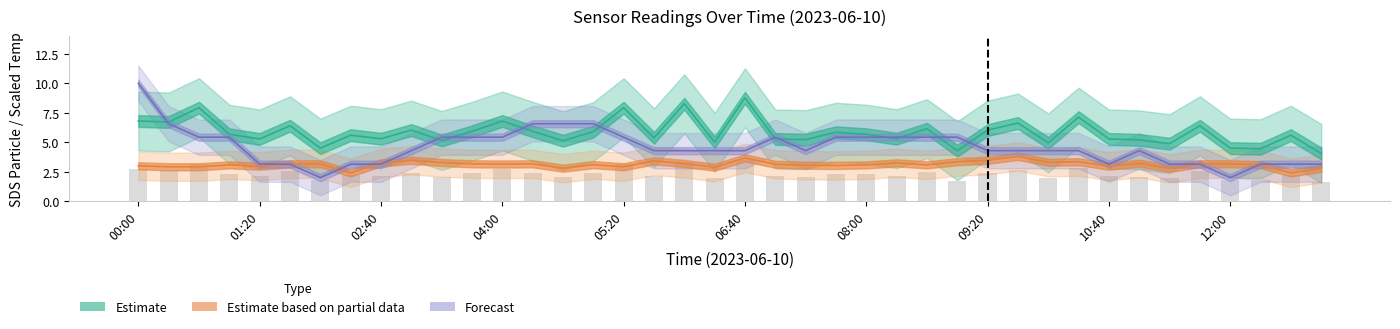

True or false: Temp has a value of 7.2 at 18.

False